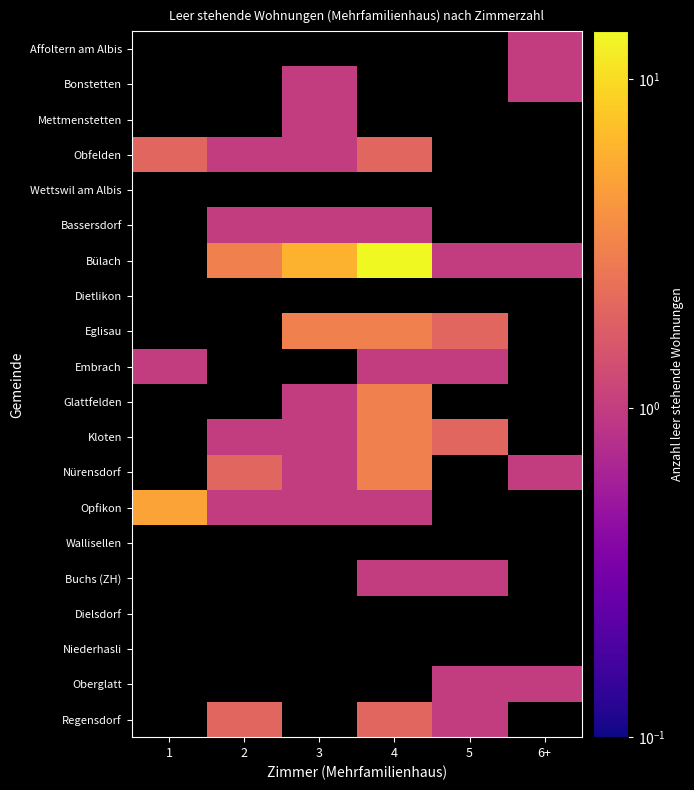

How many positive values does the Eglisau series have?

3